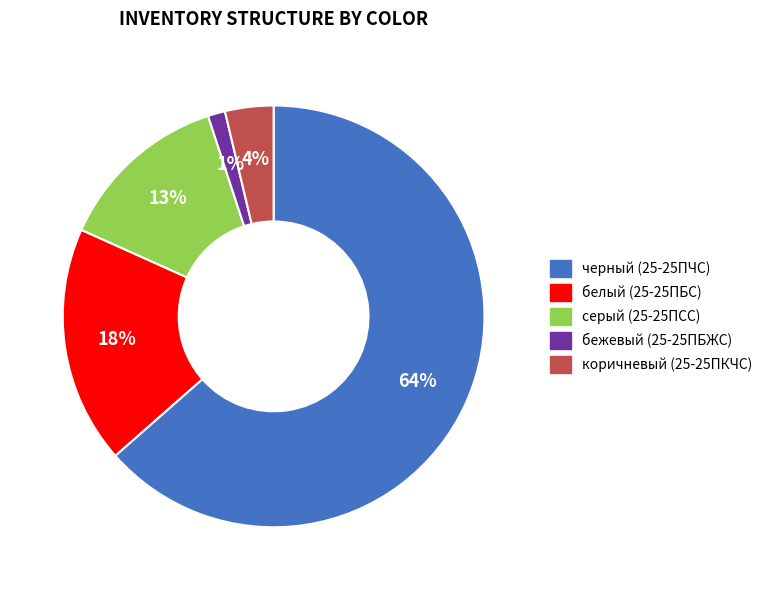

Do черный and коричневый together represent more than half of the pie?

Yes